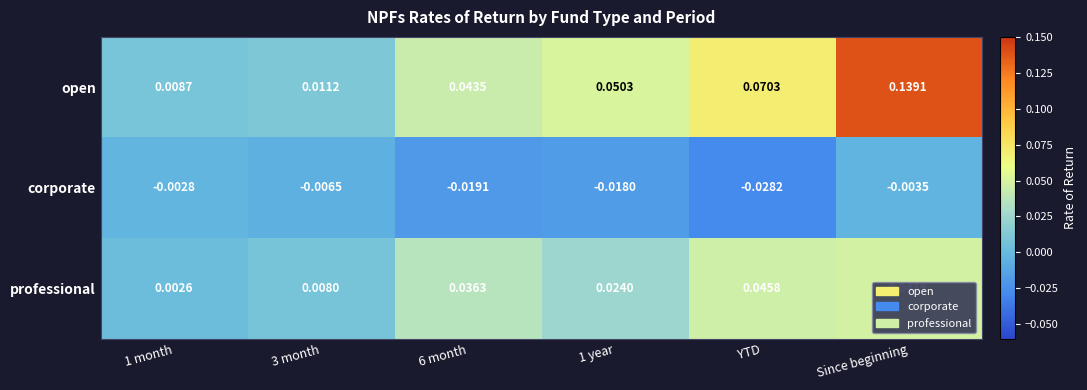

Between 6 month and Since beginning, which series saw the biggest shift?

open